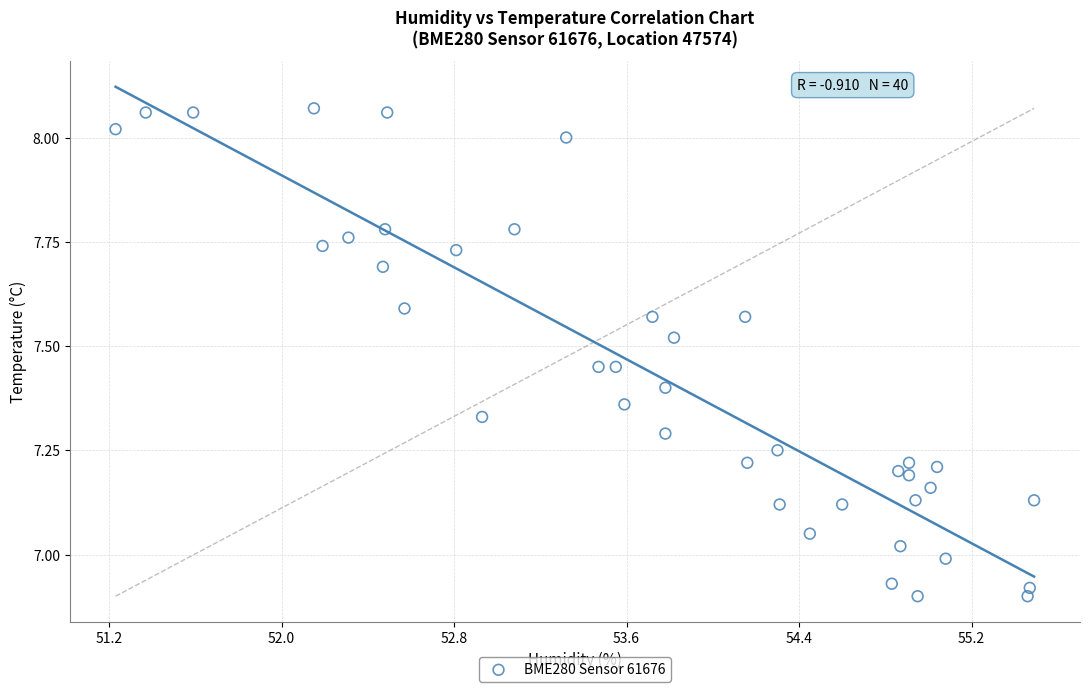

What is the range of X values (max minus min)?

4.3